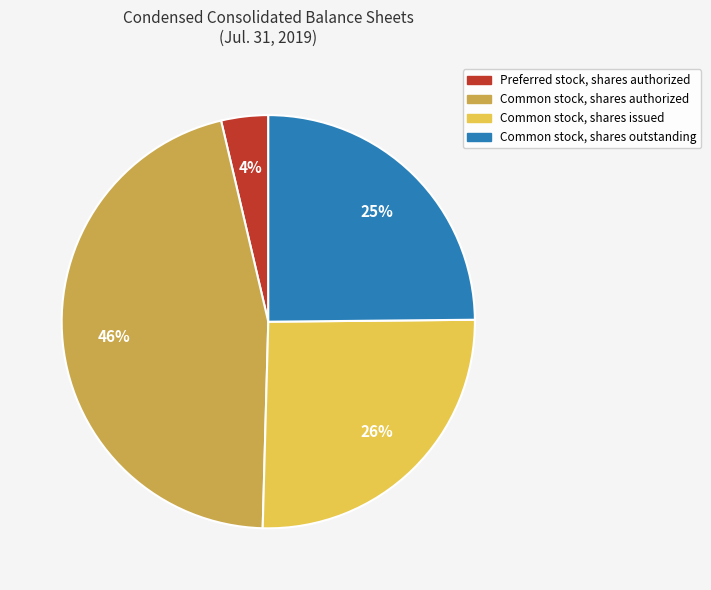

To the nearest percent, what is the combined percentage of Preferred stock, shares authorized and Common stock, shares outstanding?

29%